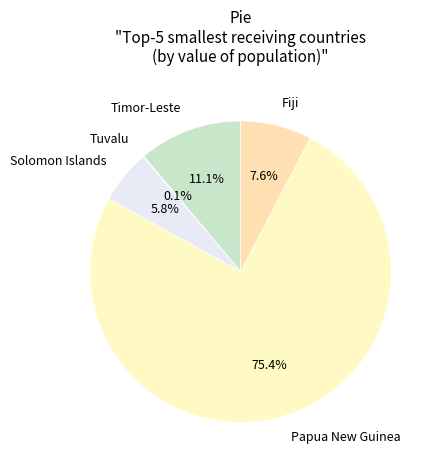

Which category has the biggest portion of the pie?

Papua New Guinea